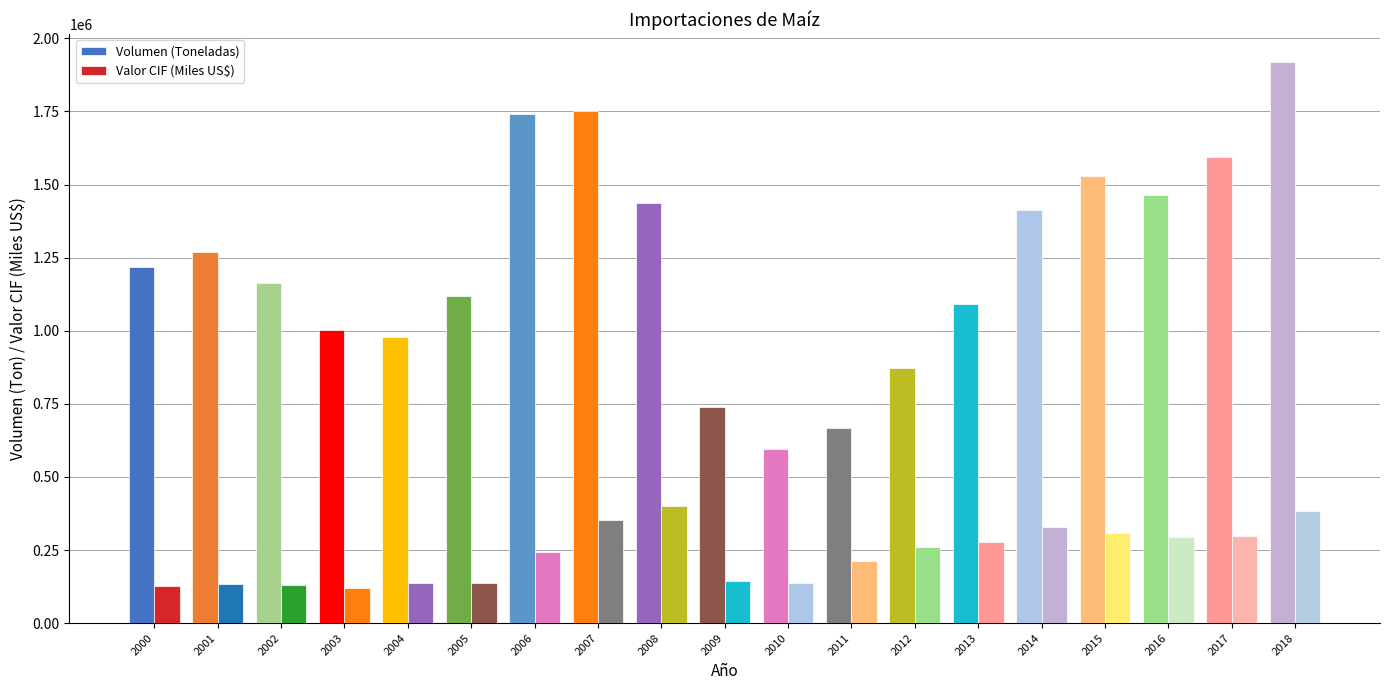

What is the maximum value for Volumen (Toneladas)?

1918283.0